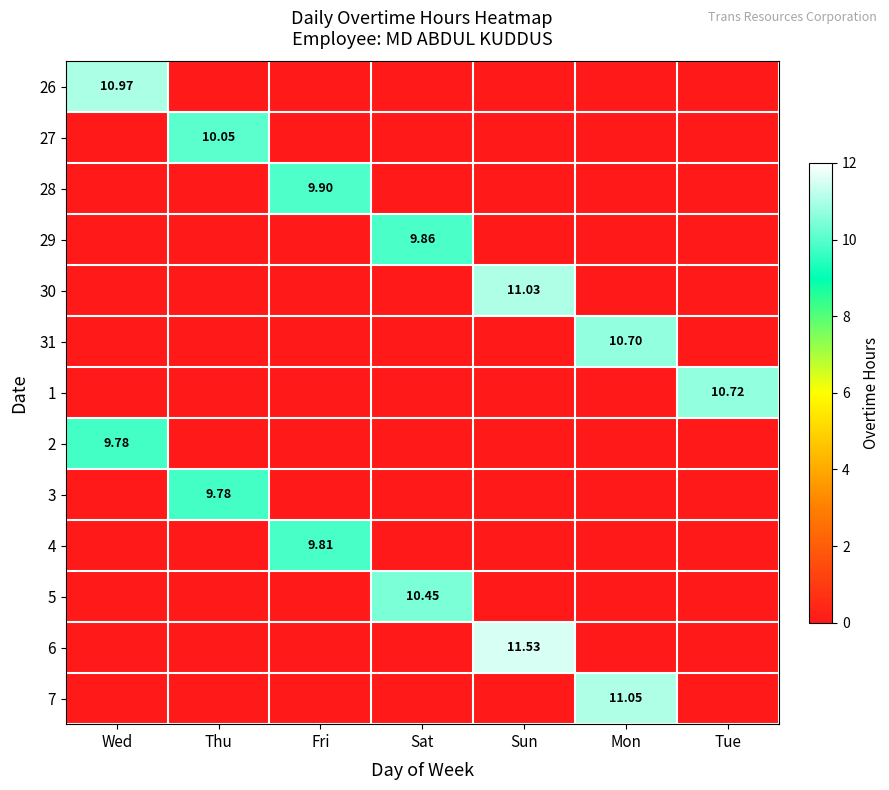

Which series has the largest range (max minus min)?

6